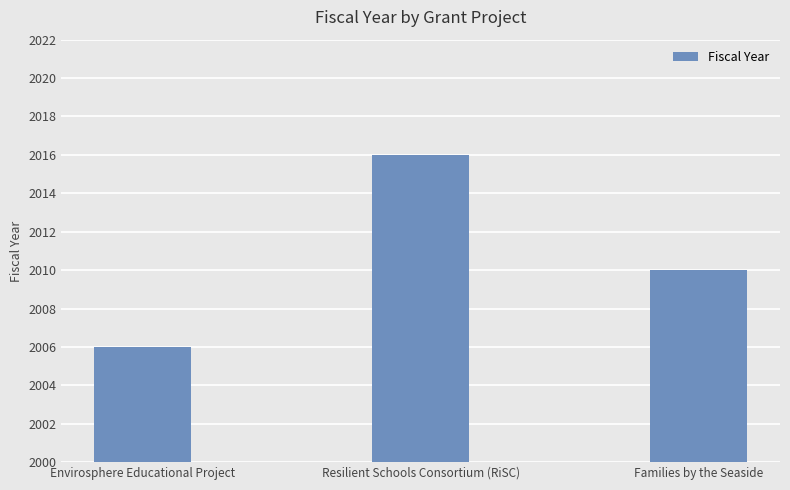

What is the sum of all values?

6032